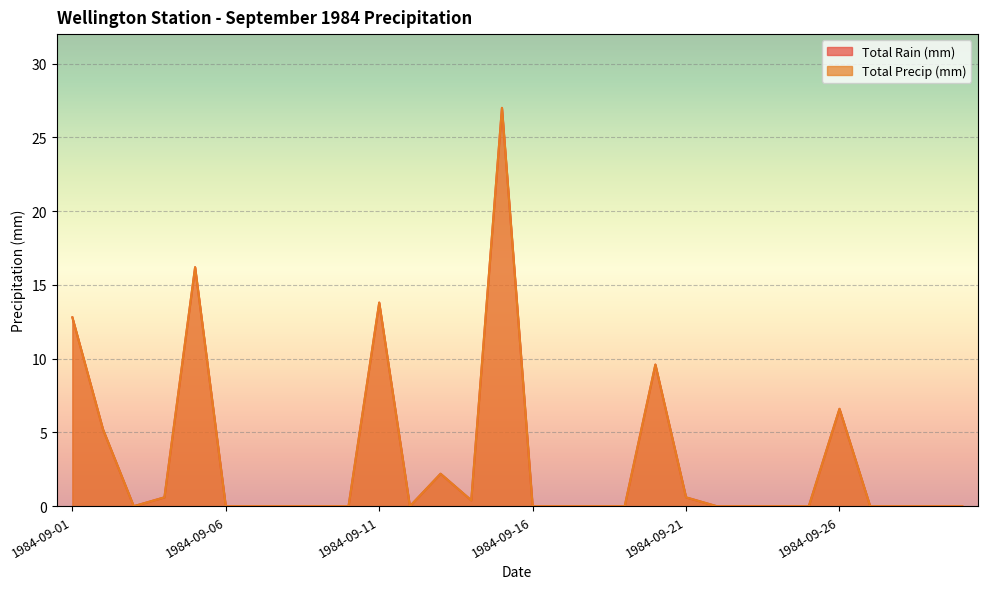

Which series has the largest total across all categories?

Total Rain (mm)